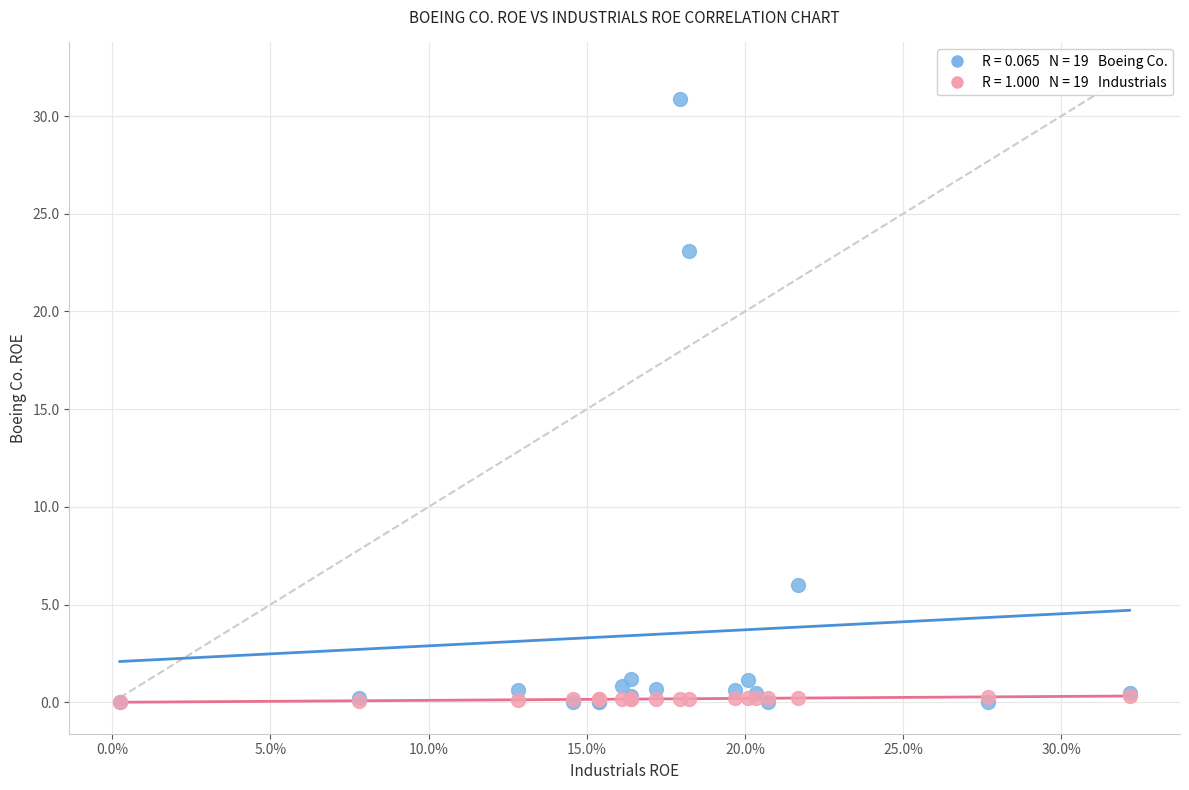

Across all series, what Y value is closest to 15?

23.1